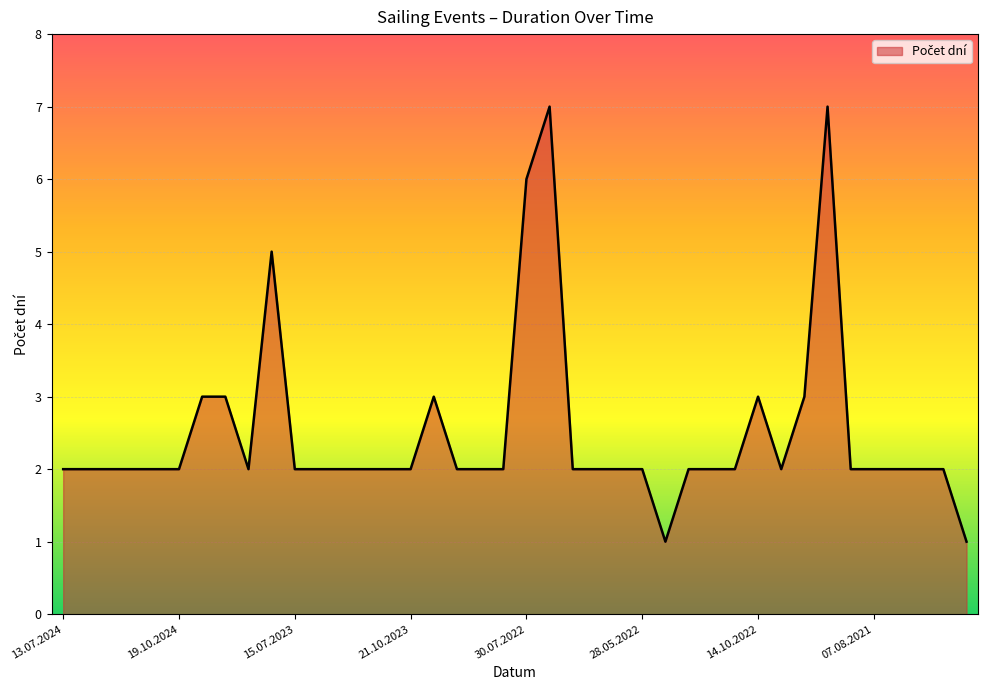

What is the difference between the maximum and minimum values?

6